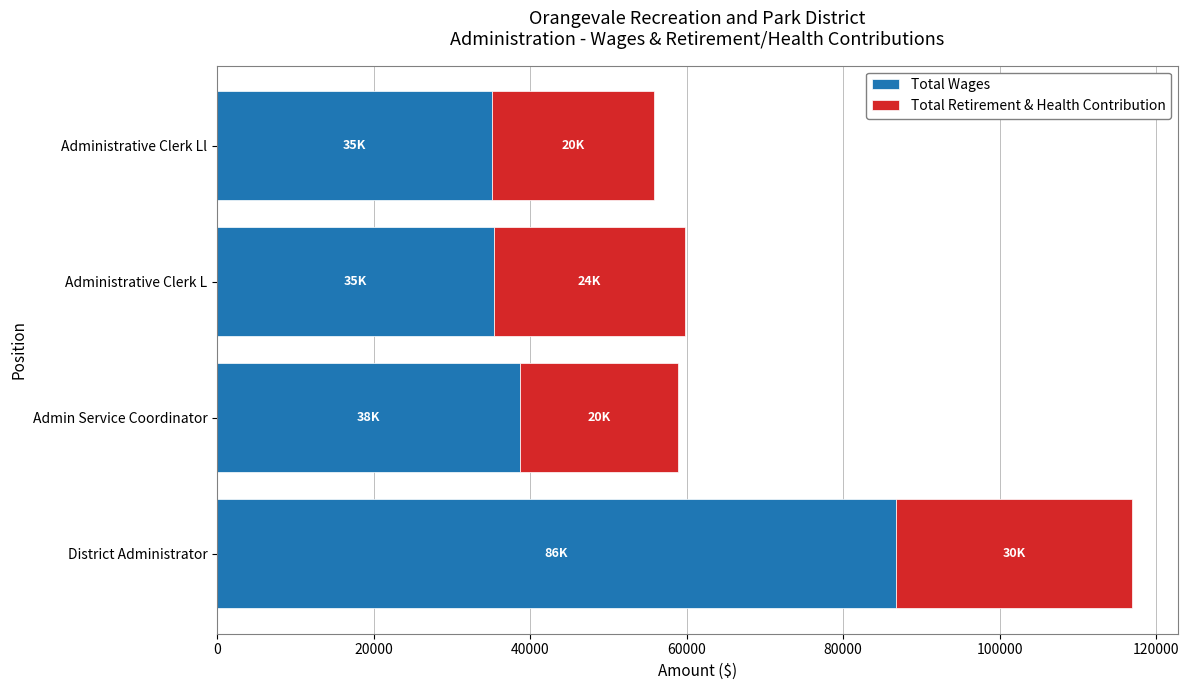

What is the highest value of the Total Wages series?

86768